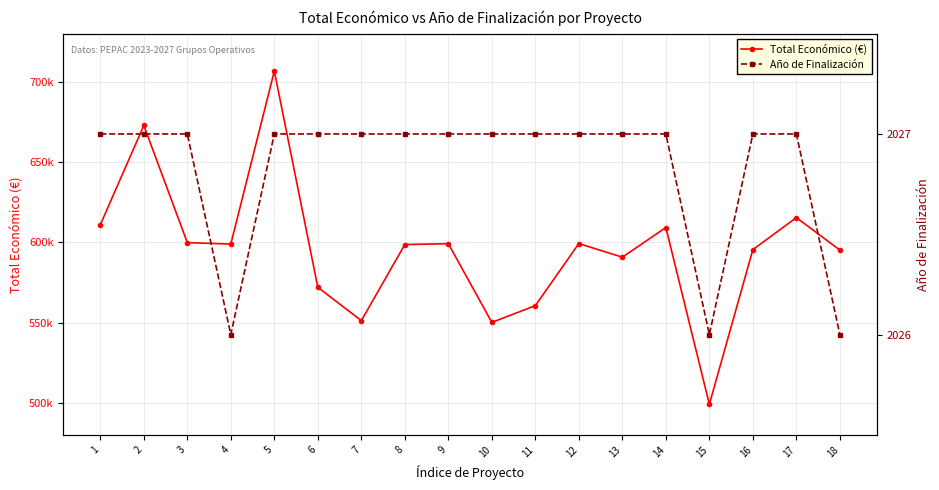

True or false: Total Económico (€) and Año de Finalización intersect in this chart.

False